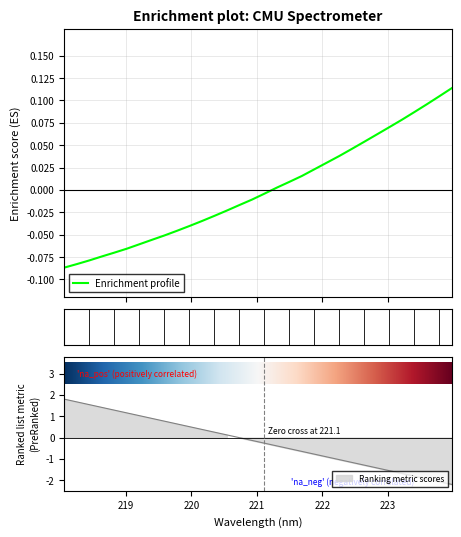

What is the label of the 14th point from the right?

221.4993